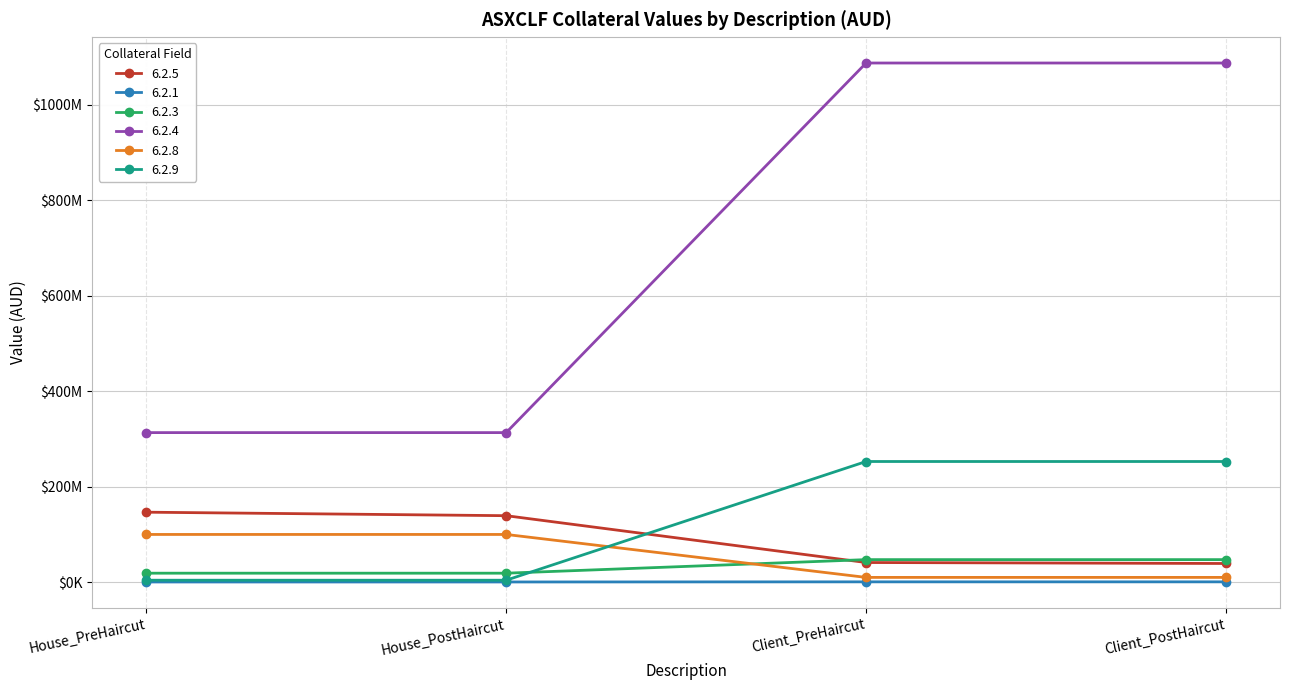

True or false: 6.2.1 and 6.2.4 intersect in this chart.

False